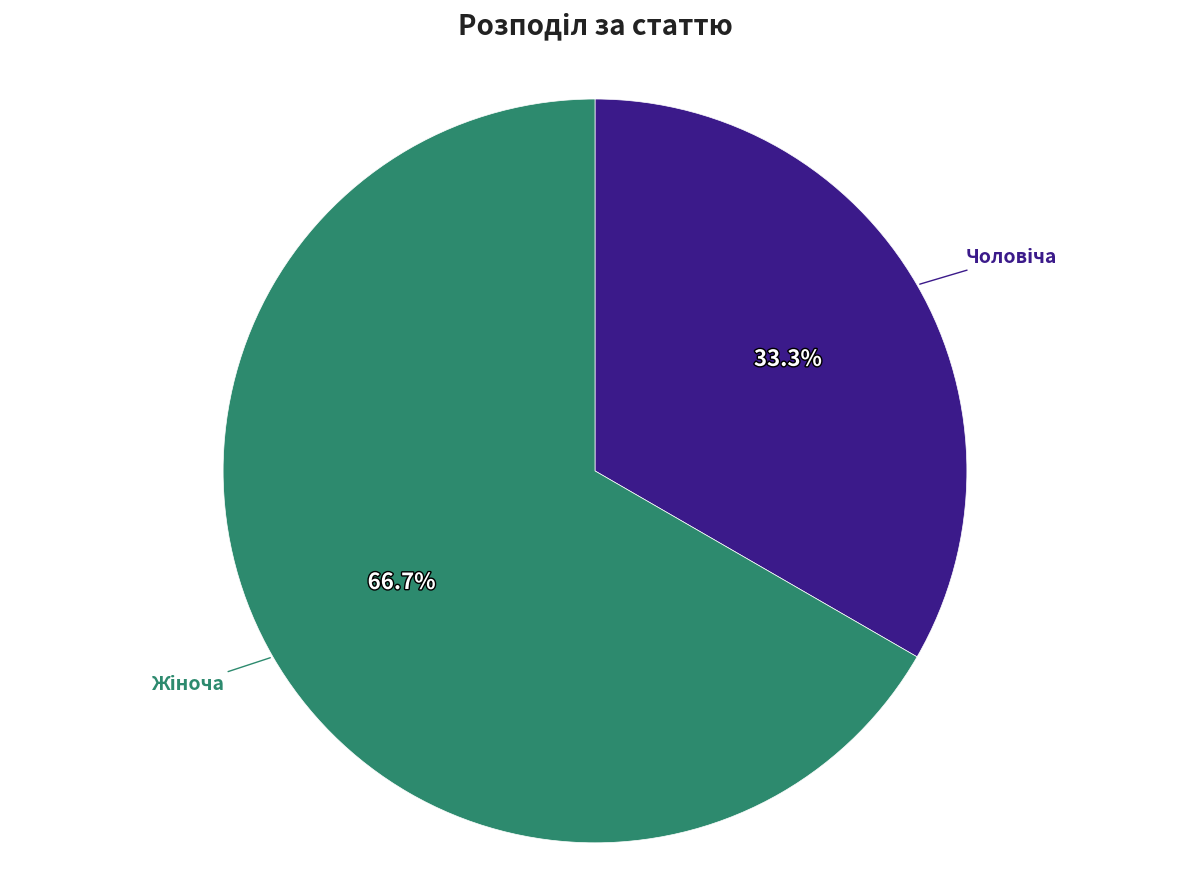

Count the number of slices in the pie.

2